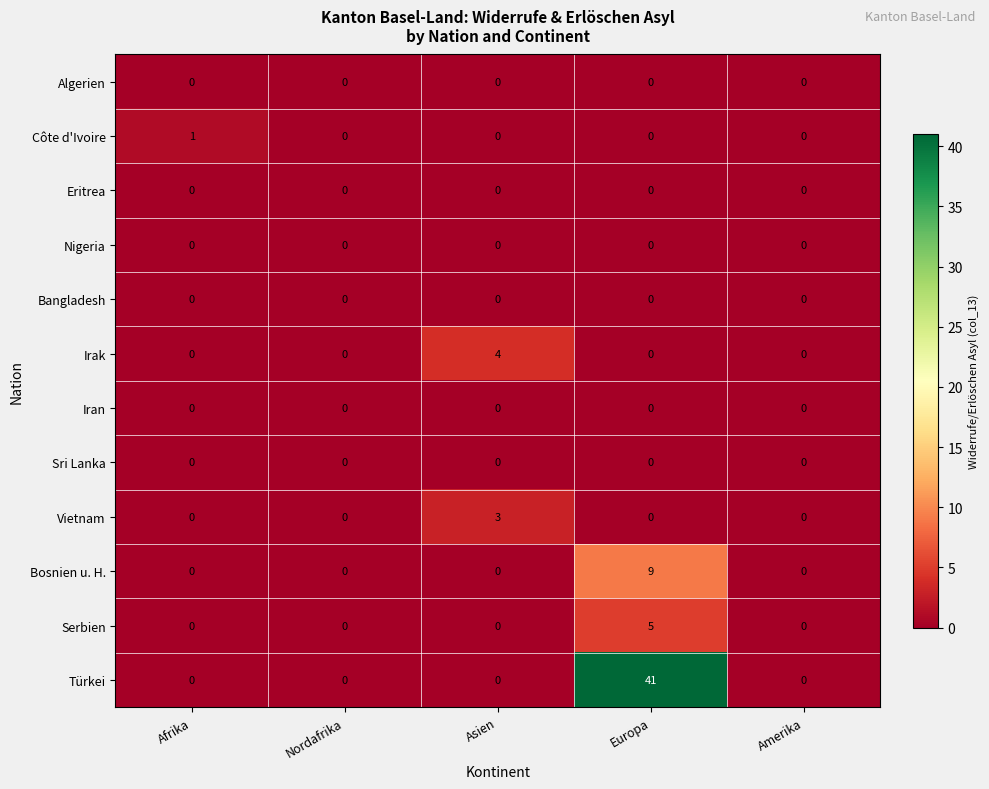

Count the number of categories in the chart.

5